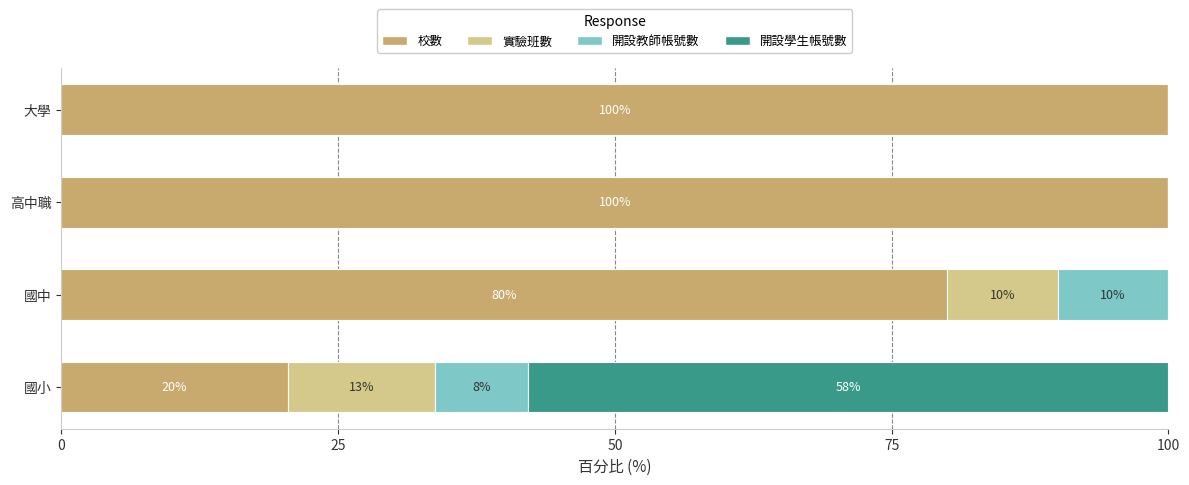

What are all the series names shown in the legend?

校數, 實驗班數, 開設教師帳號數, 開設學生帳號數